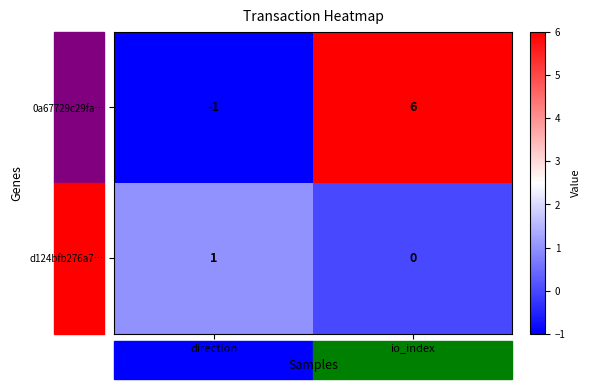

The value of d124bfb276a7… at io_index is 0. True or false?

True